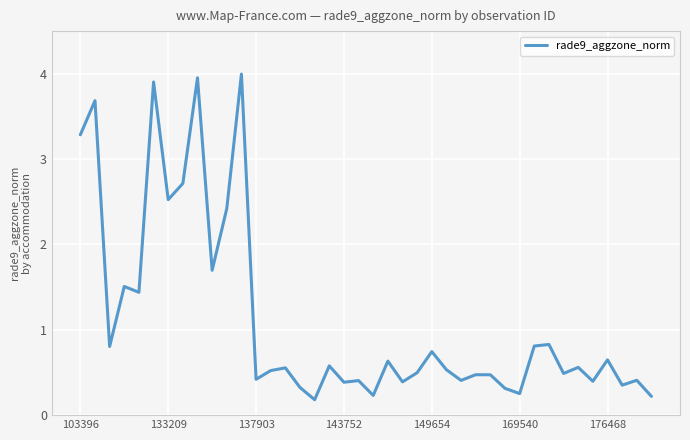

What is the difference between the maximum and minimum values?

3.8